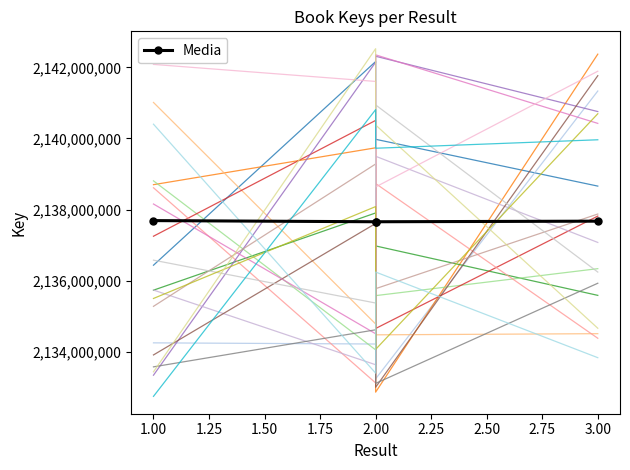

What is the difference between the values at 3.00 and 1.00?

15703